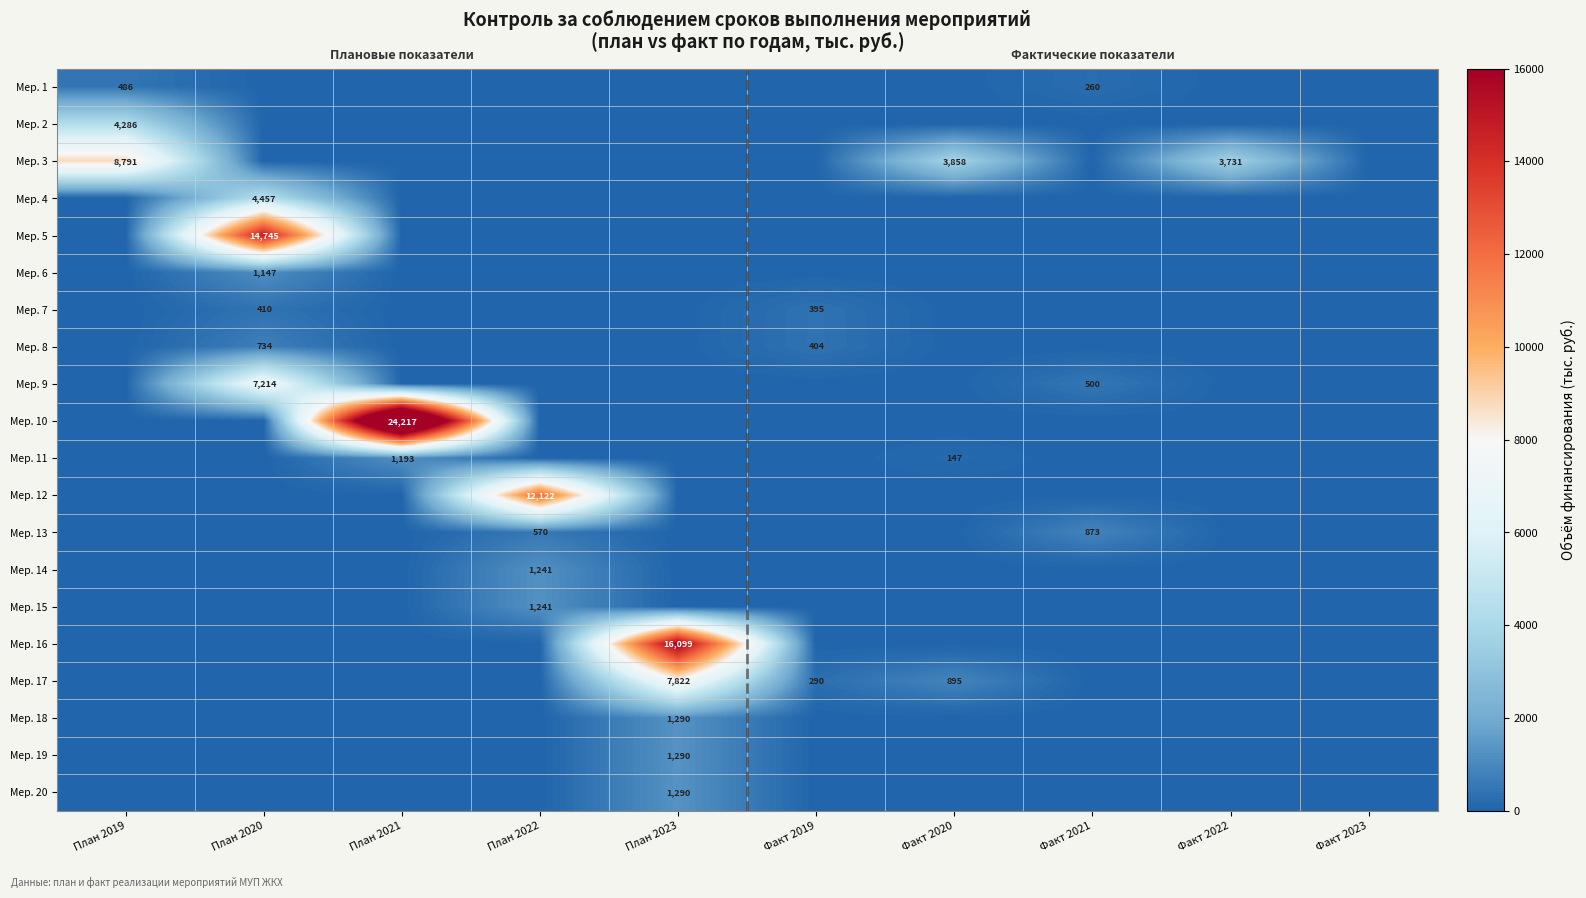

Where is Мер. 12 nearest to the value 6060?

План 2019